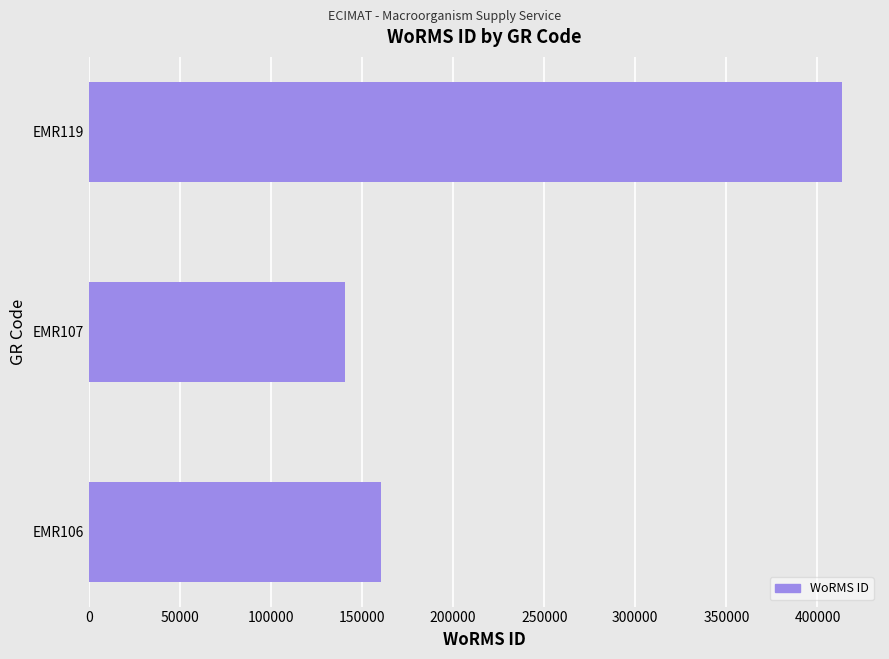

Reading bottom to top, list all the values displayed in this chart.

EMR106=160539	EMR107=140735	EMR119=413641